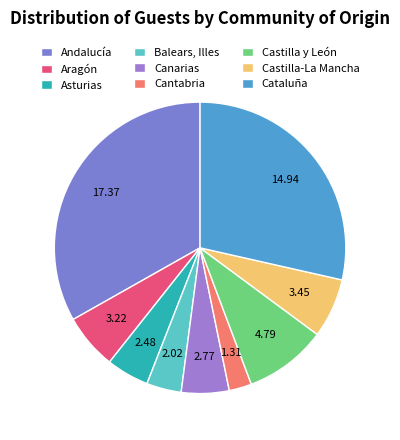

Count the number of slices in the pie.

9